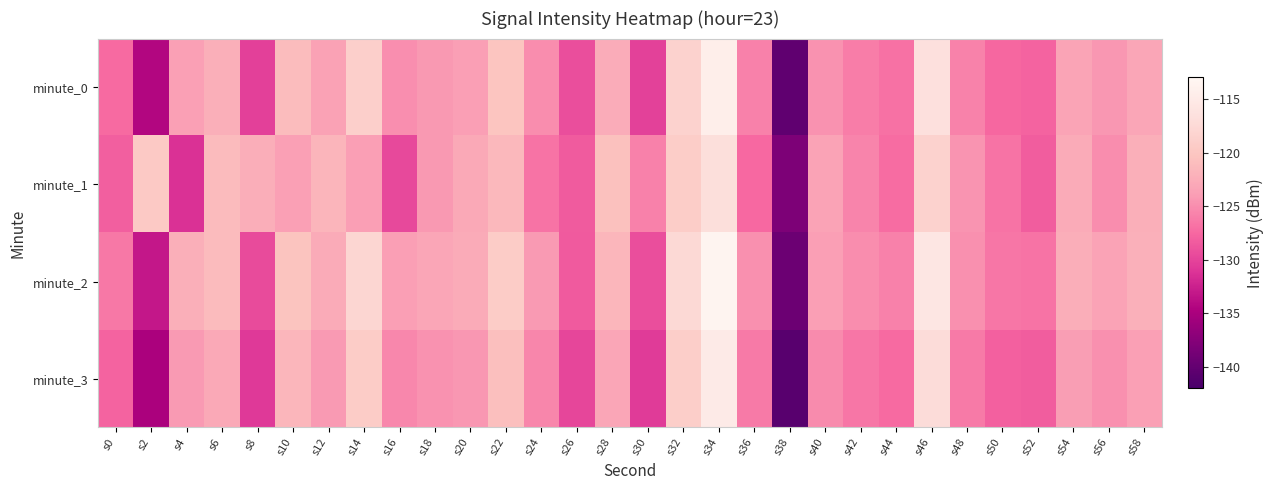

What is the smallest value displayed?

-140.8